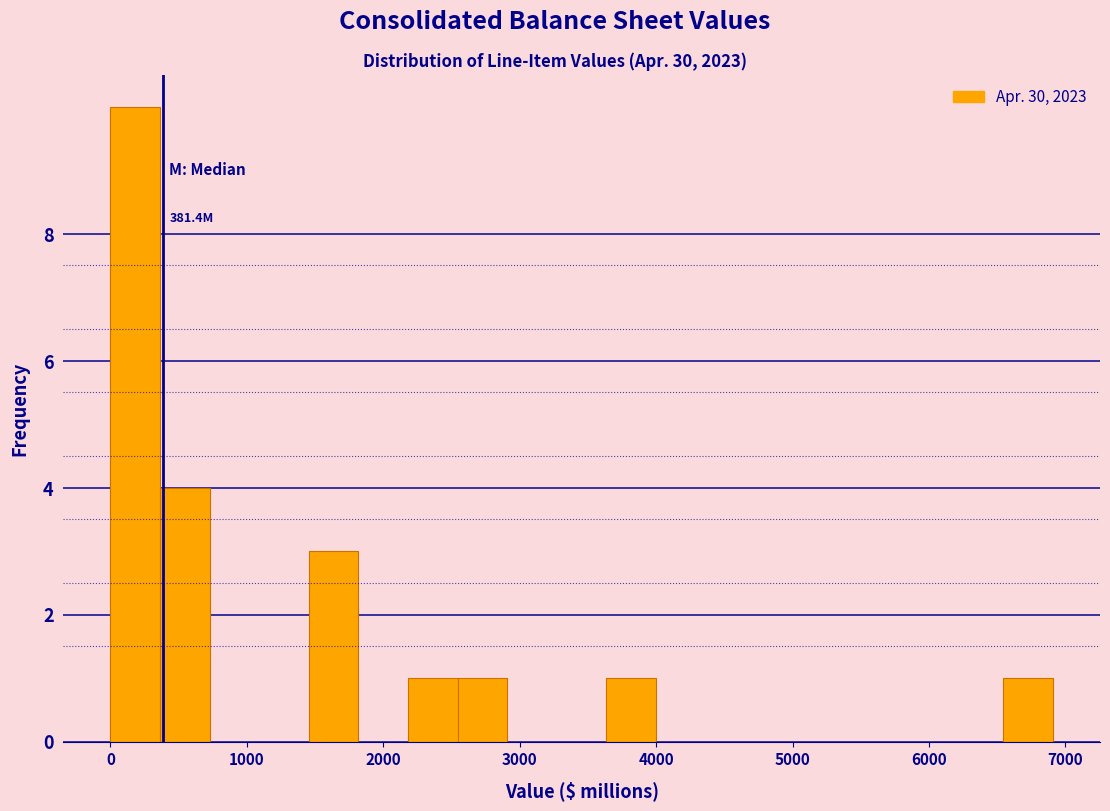

Read against the x-axis, roughly where is the centre of the tallest bar?

200